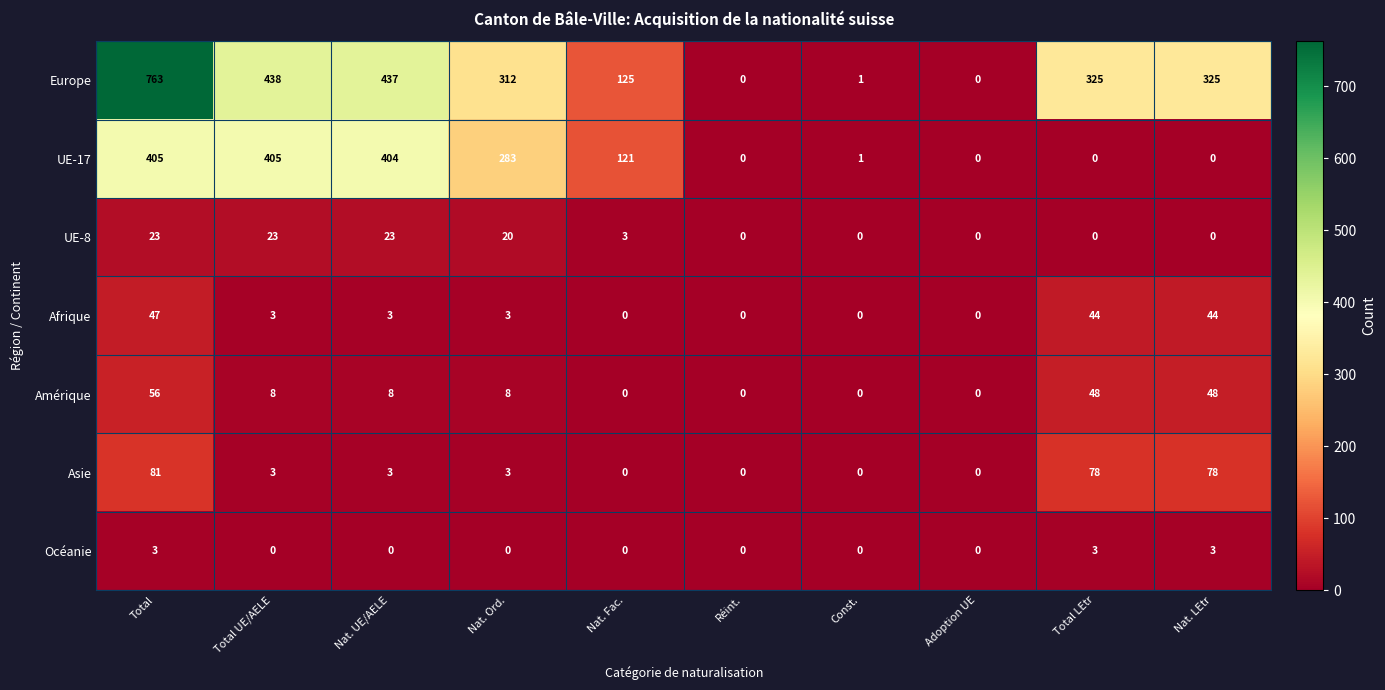

The UE-8 series shows -12 at Nat. LEtr. True or false?

False